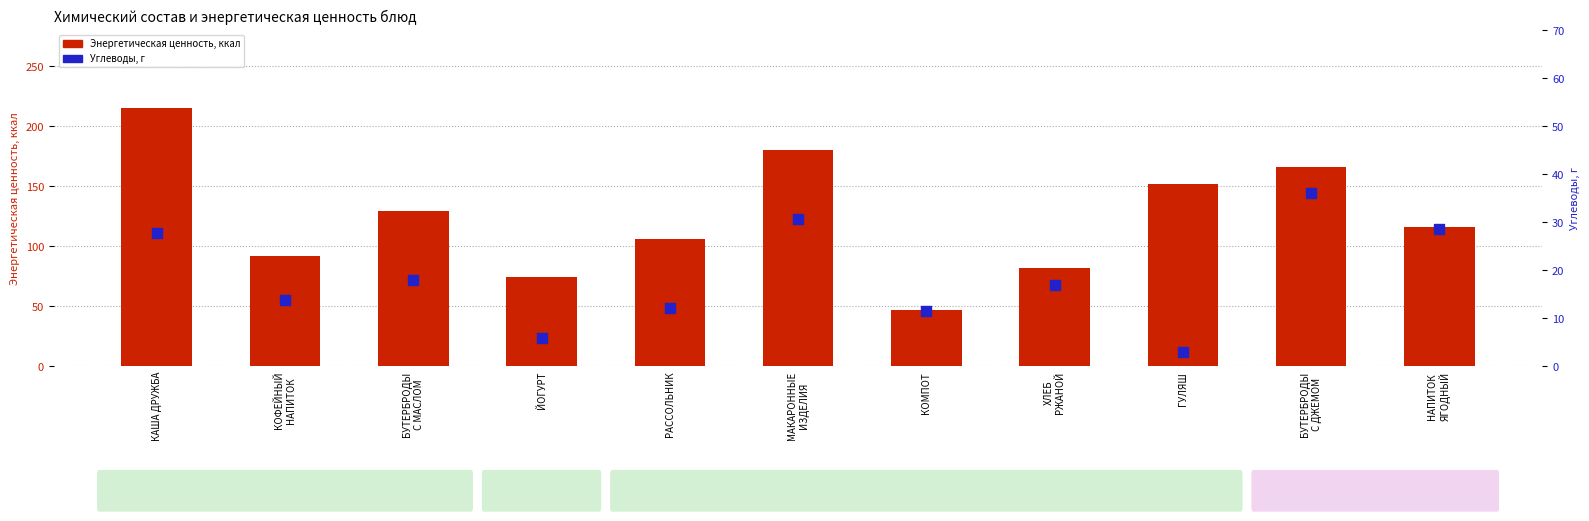

What are all the series names shown in the legend?

Энергетическая ценность, ккал, Углеводы, г